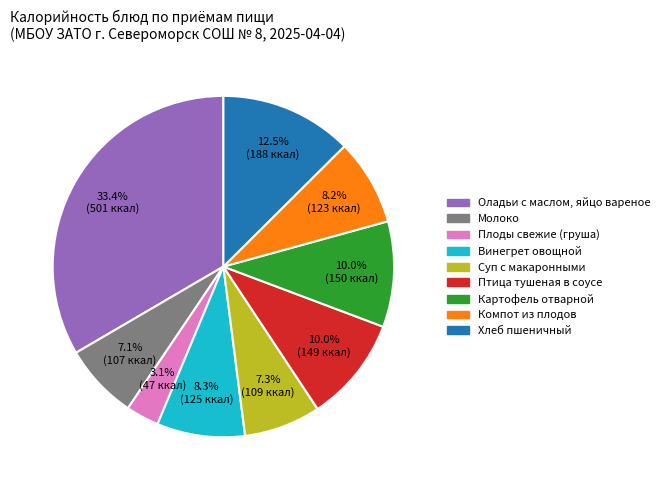

Is there a majority slice in this chart?

No